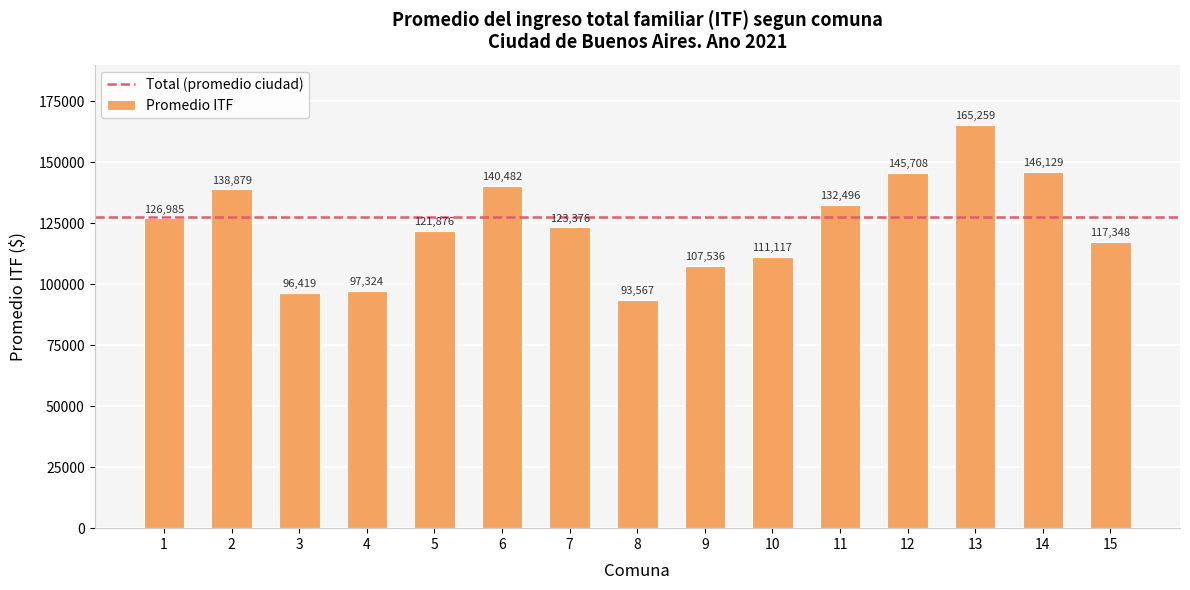

List the labels in order of value, smallest first.

8, 3, 4, 9, 10, 15, 5, 7, 1, 11, 2, 6, 12, 14, 13